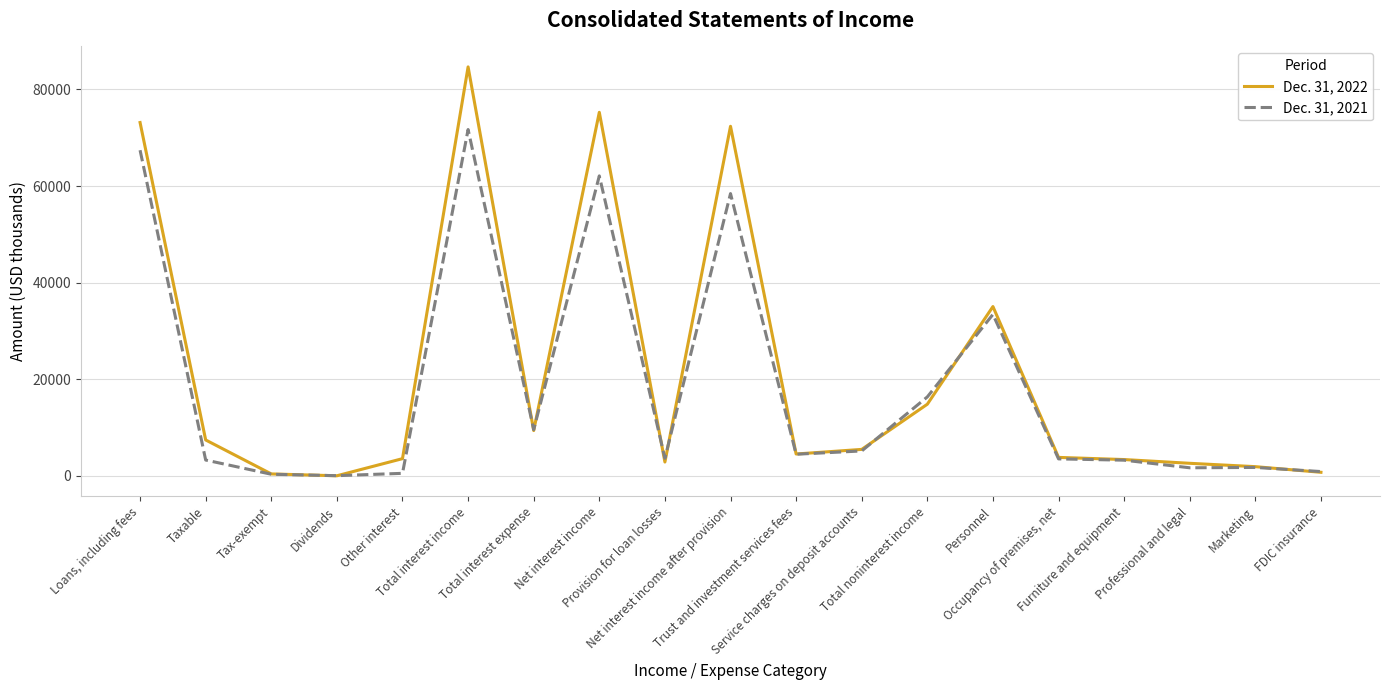

What is the smallest value displayed?

44